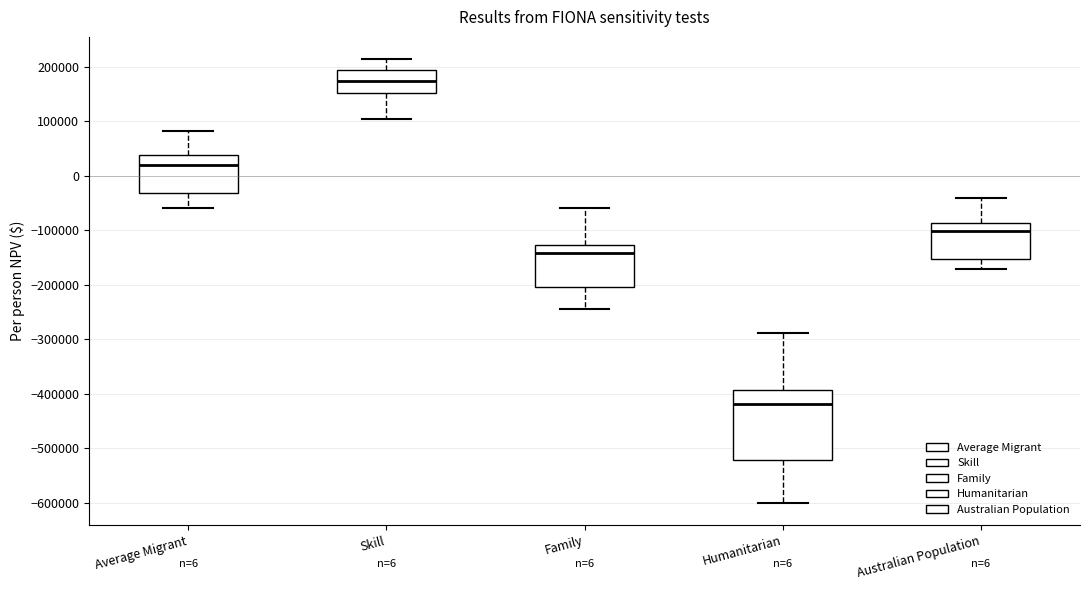

Comparing the boxes themselves (not the whiskers), which one is the tallest?

Humanitarian